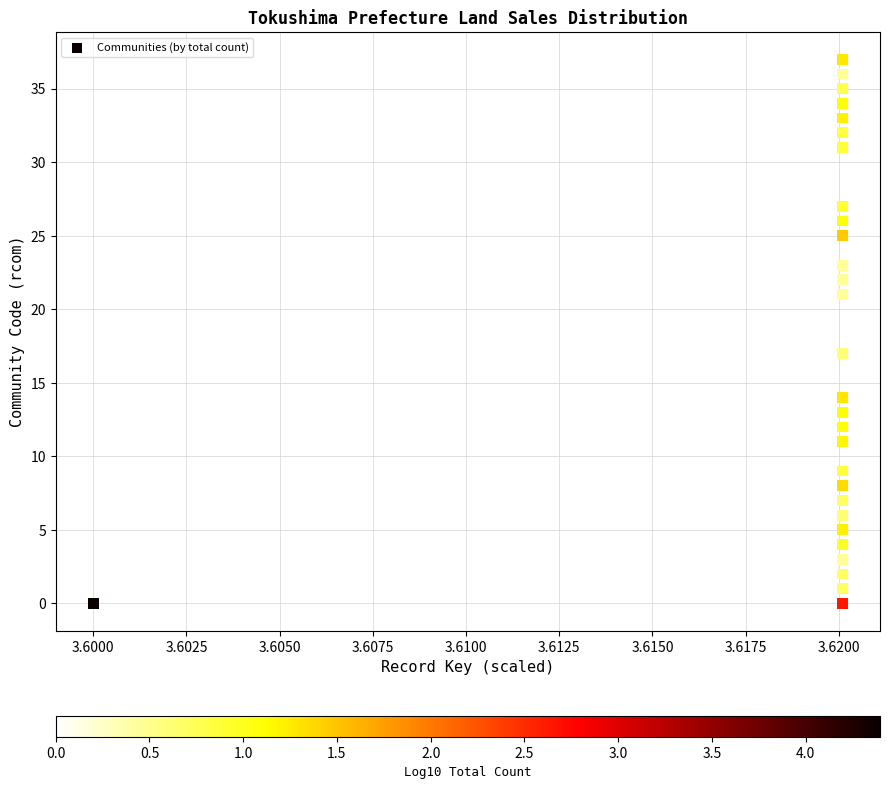

What Y value in the scatter plot is closest to 18?

17